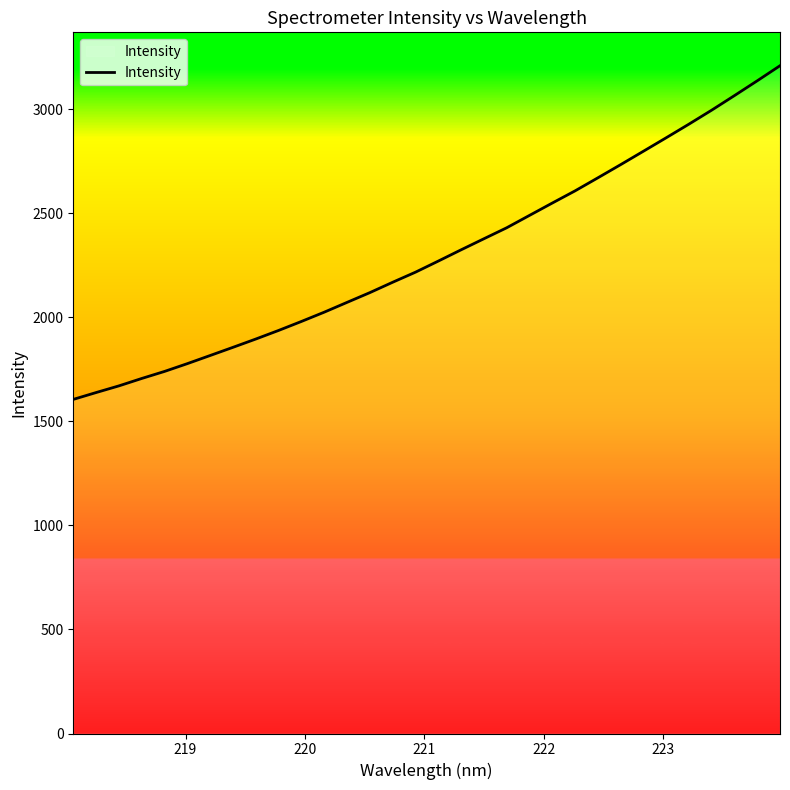

What is the minimum value shown in the chart?

1606.1